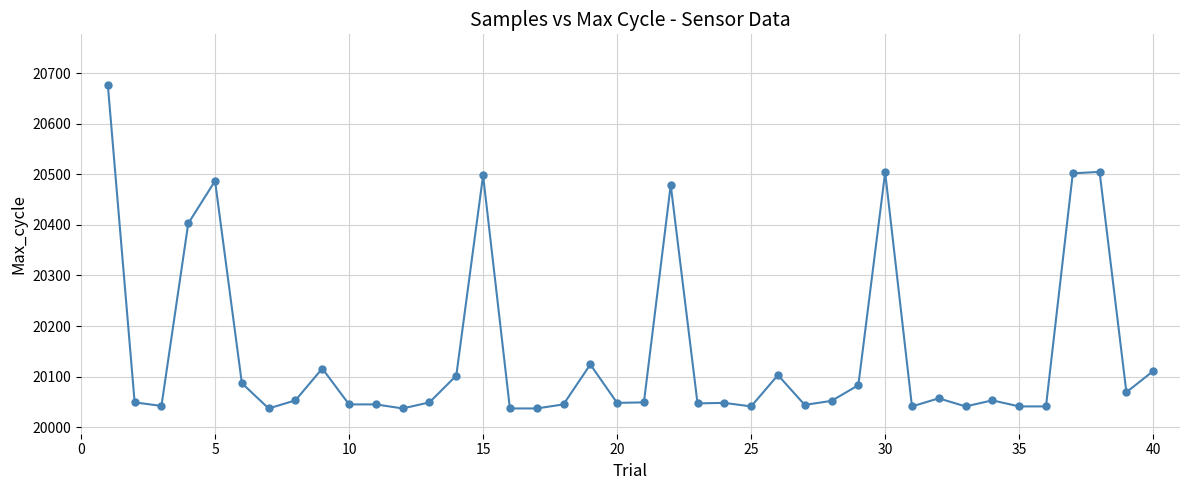

What is the difference between the second highest and minimum values?

468